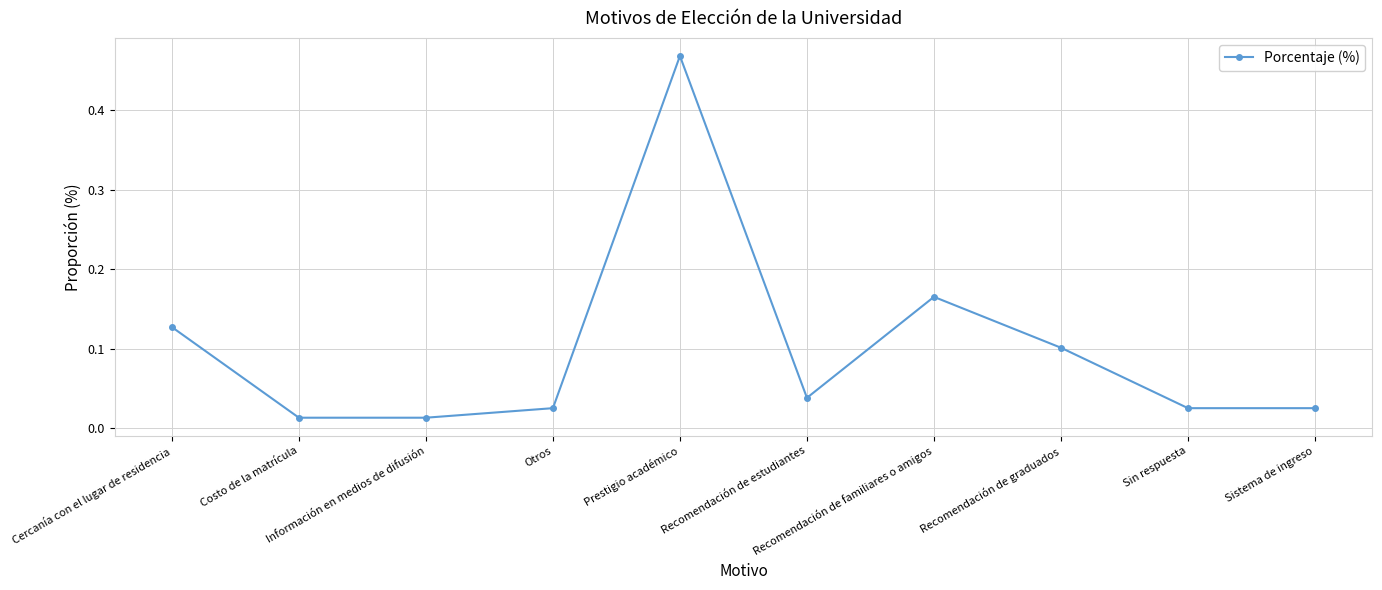

How many data points does each series have?

10